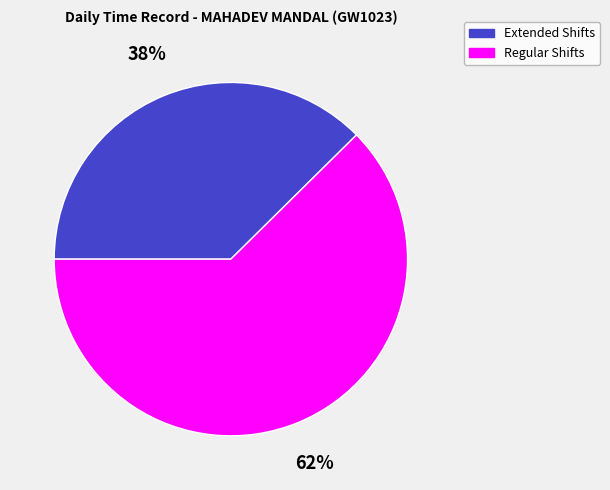

Does any single category account for the majority?

Yes